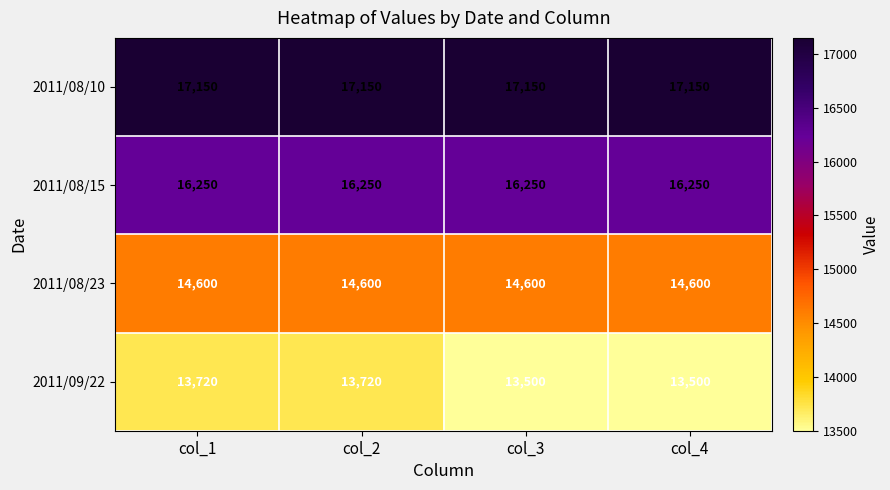

The value of 2011/08/23 at col_2 is 14600. True or false?

True